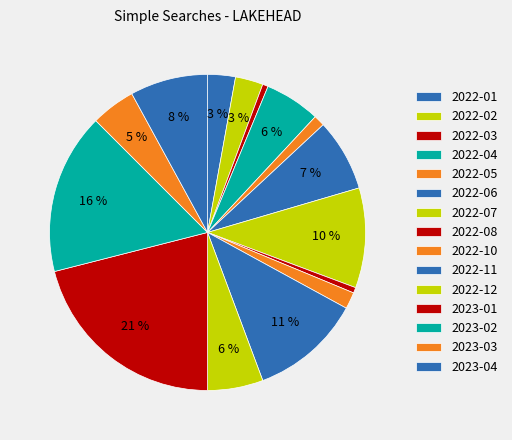

Count the number of slices in the pie.

15